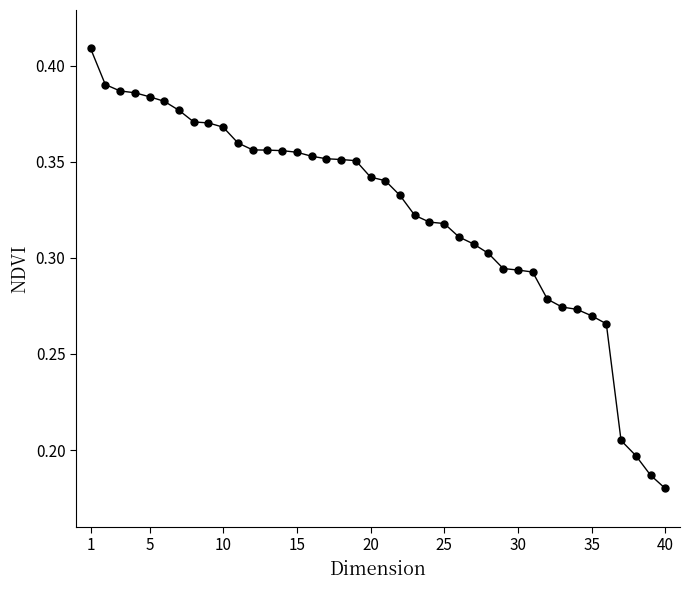

What is the sum of all values?

12.9